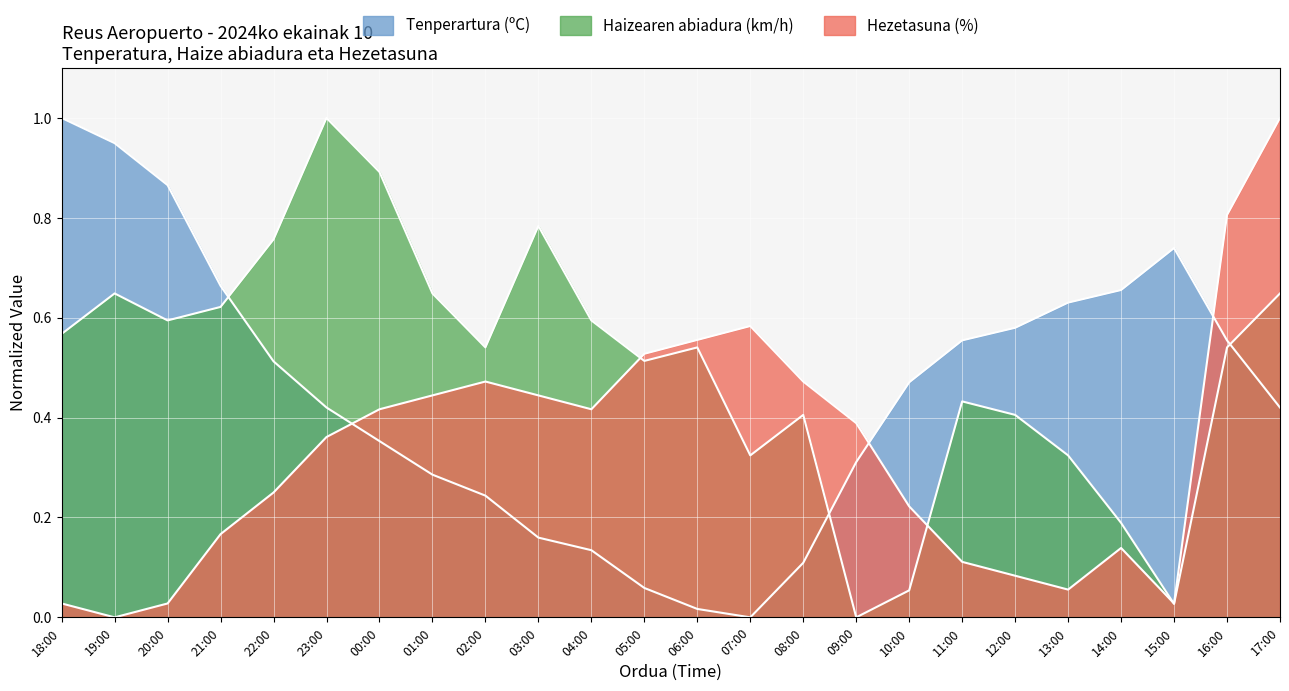

What is the total value across all series at 06:00?

1.1